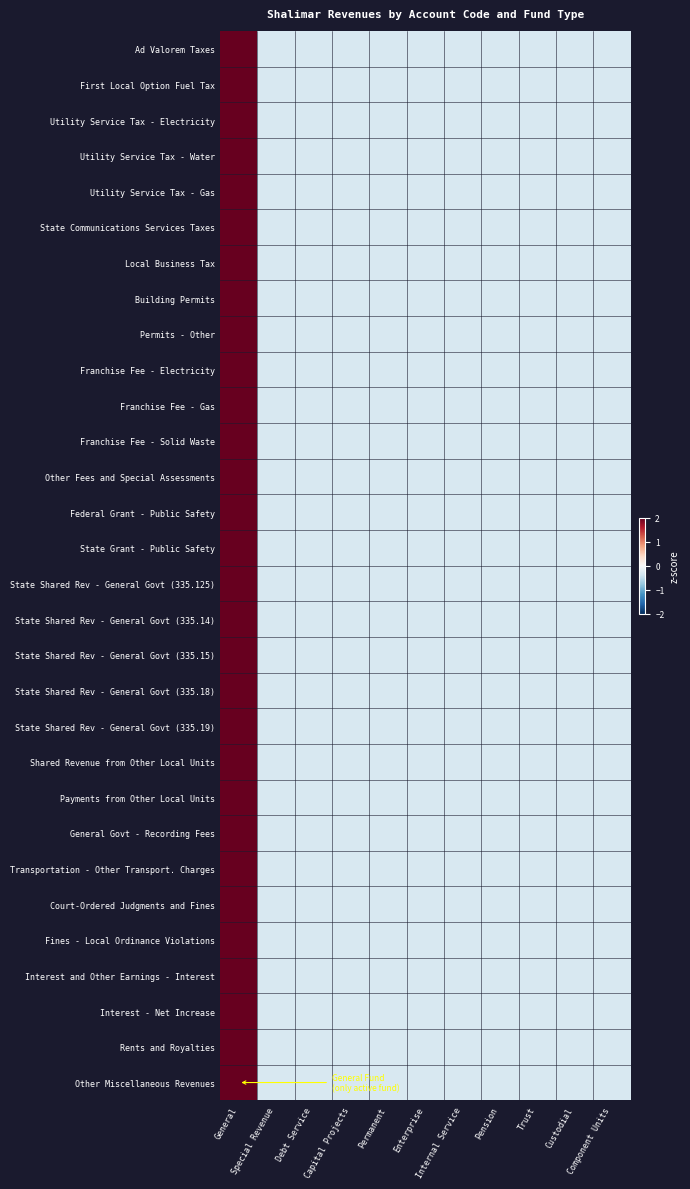

How many series are shown in this chart?

30